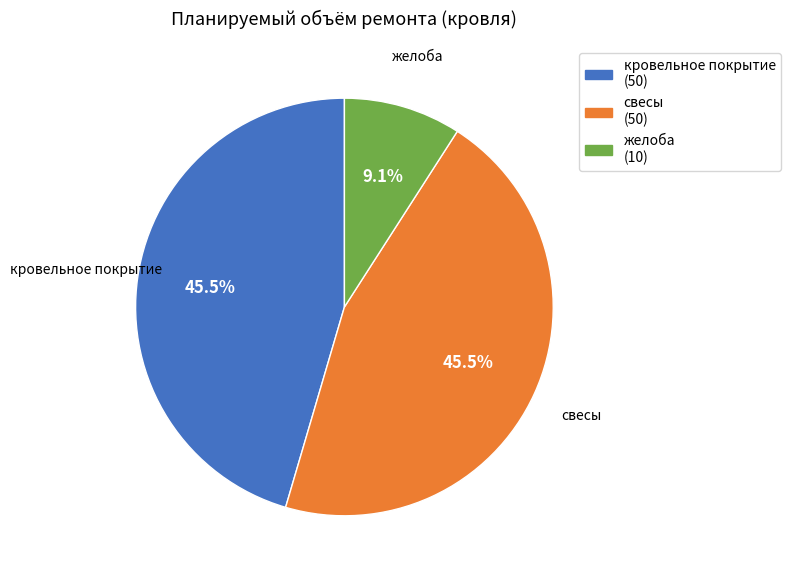

To the nearest percent, what is the difference between the кровельное покрытие and желоба slice percentages?

36%